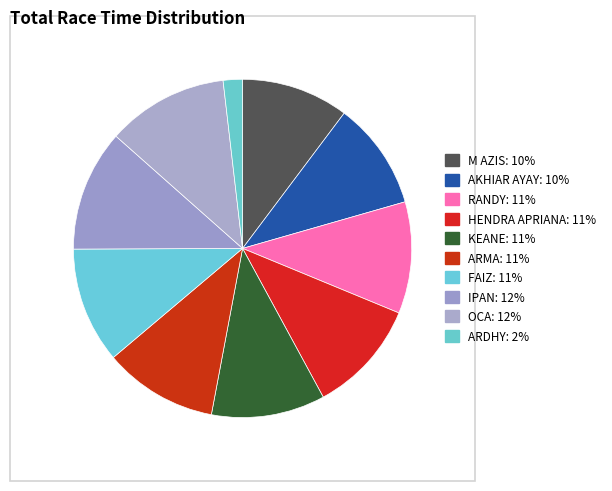

Does M AZIS represent more than half of the total?

No